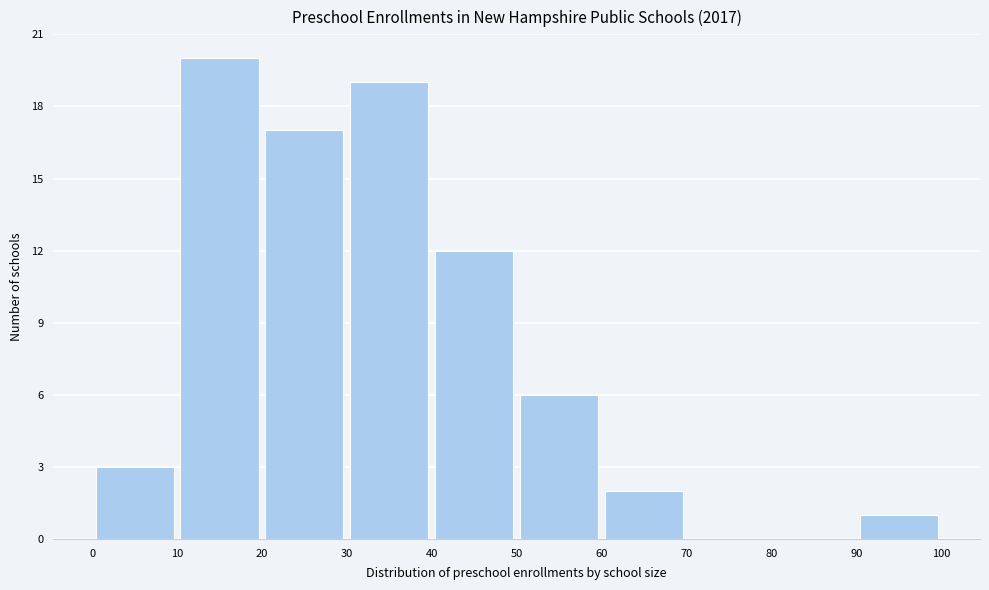

Reading left to right, transcribe this chart: for each bar, give the range it covers on the x-axis and its height. The values are not printed on the chart, so give them approximately, as read against the axis.

0 to 10: 3
10 to 20: 20
20 to 30: 17
30 to 40: 19
40 to 50: 12
50 to 60: 6
60 to 70: 2
70 to 80: 0
80 to 90: 0
90 to 100: 1